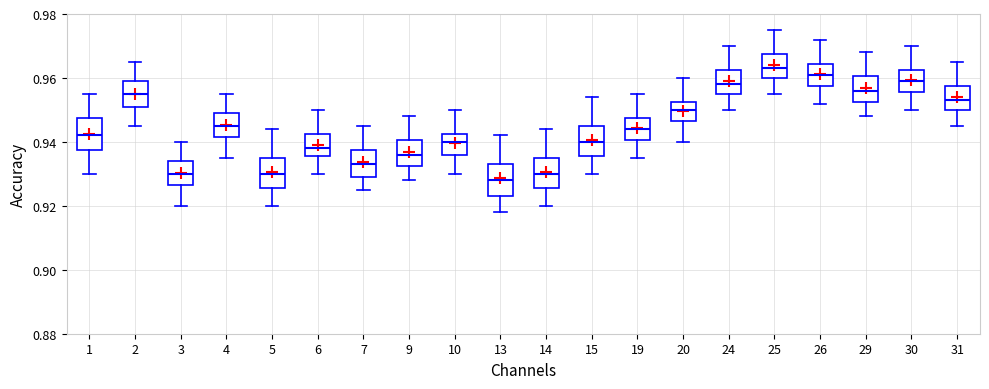

Reading left to right, transcribe this box plot: for each box, give where its median line is, the range the box spans, and where its two whiskers end, as read against the y-axis. The values are not printed on the chart, so give them approximately, as read against the axis.

1: median 0.942, box 0.938 to 0.948, whiskers 0.930 to 0.956
2: median 0.956, box 0.952 to 0.960, whiskers 0.946 to 0.966
3: median 0.930, box 0.926 to 0.934, whiskers 0.920 to 0.940
4: median 0.946, box 0.942 to 0.950, whiskers 0.936 to 0.956
5: median 0.930, box 0.926 to 0.936, whiskers 0.920 to 0.944
6: median 0.938, box 0.936 to 0.942, whiskers 0.930 to 0.950
7: median 0.934, box 0.930 to 0.938, whiskers 0.926 to 0.946
9: median 0.936, box 0.932 to 0.940, whiskers 0.928 to 0.948
10: median 0.940, box 0.936 to 0.942, whiskers 0.930 to 0.950
13: median 0.928, box 0.924 to 0.934, whiskers 0.918 to 0.942
14: median 0.930, box 0.926 to 0.936, whiskers 0.920 to 0.944
15: median 0.940, box 0.936 to 0.946, whiskers 0.930 to 0.954
19: median 0.944, box 0.940 to 0.948, whiskers 0.936 to 0.956
20: median 0.950, box 0.946 to 0.952, whiskers 0.940 to 0.960
24: median 0.958, box 0.956 to 0.962, whiskers 0.950 to 0.970
25: median 0.964, box 0.960 to 0.968, whiskers 0.956 to 0.976
26: median 0.962, box 0.958 to 0.964, whiskers 0.952 to 0.972
29: median 0.956, box 0.952 to 0.960, whiskers 0.948 to 0.968
30: median 0.960, box 0.956 to 0.962, whiskers 0.950 to 0.970
31: median 0.954, box 0.950 to 0.958, whiskers 0.946 to 0.966